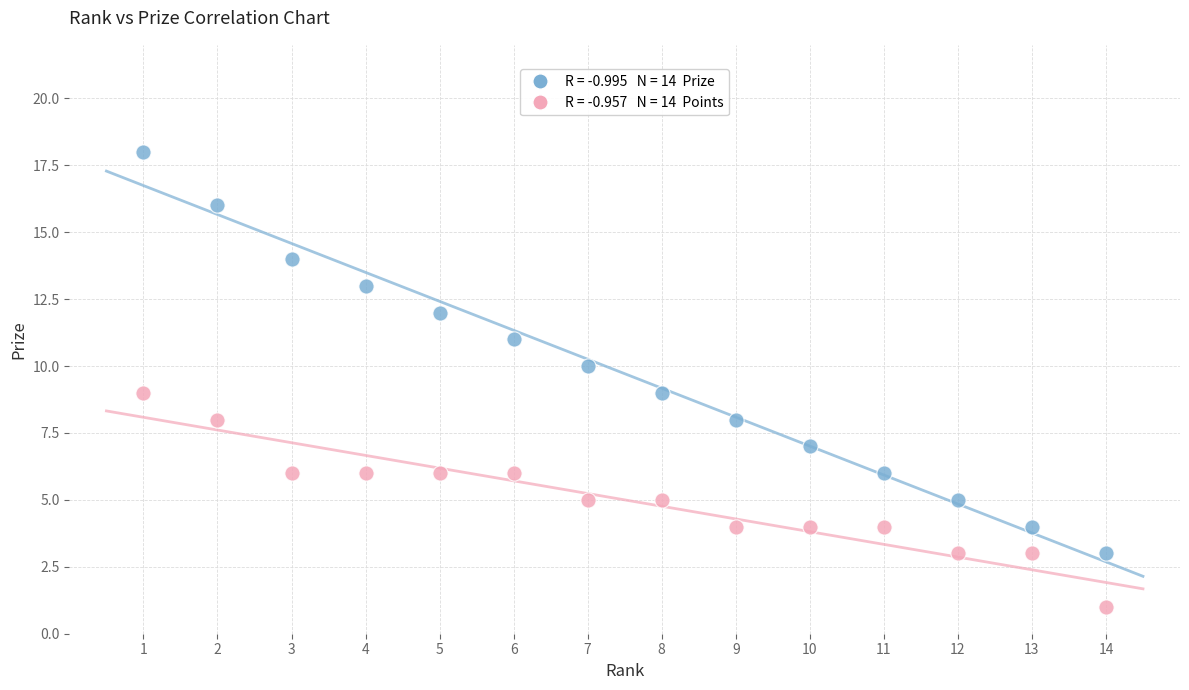

Across all data points, what is the range of X values (max minus min)?

13